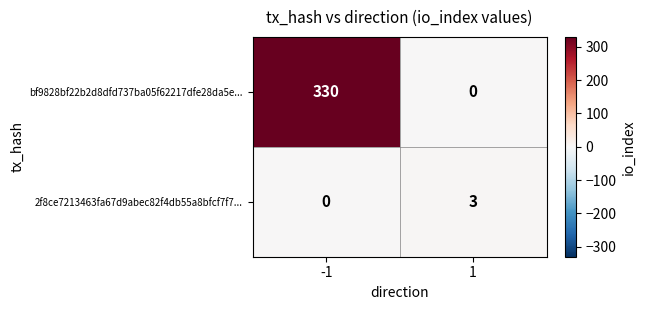

True or false: 2f8ce7213463fa67d9abec82f4db55a8bfcf7f7... has a value of 3 at 1.

True